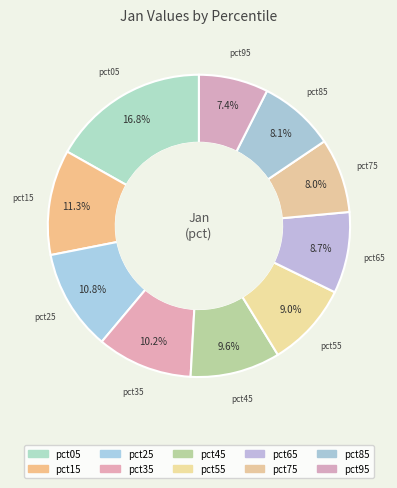

What is the smallest slice in the pie chart?

pct95